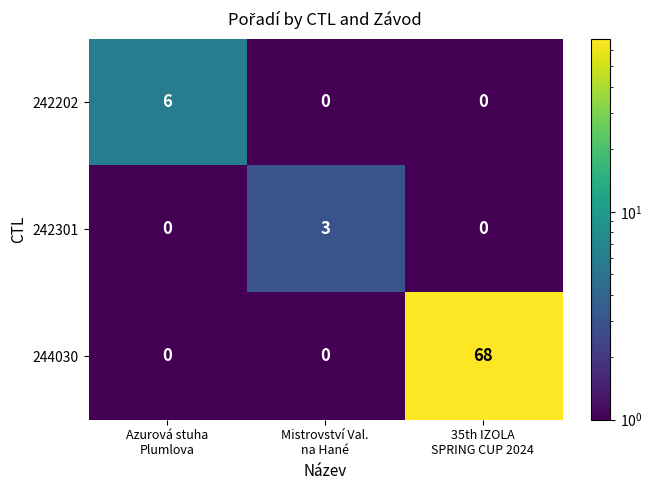

What is the highest value of the 244030 series?

68